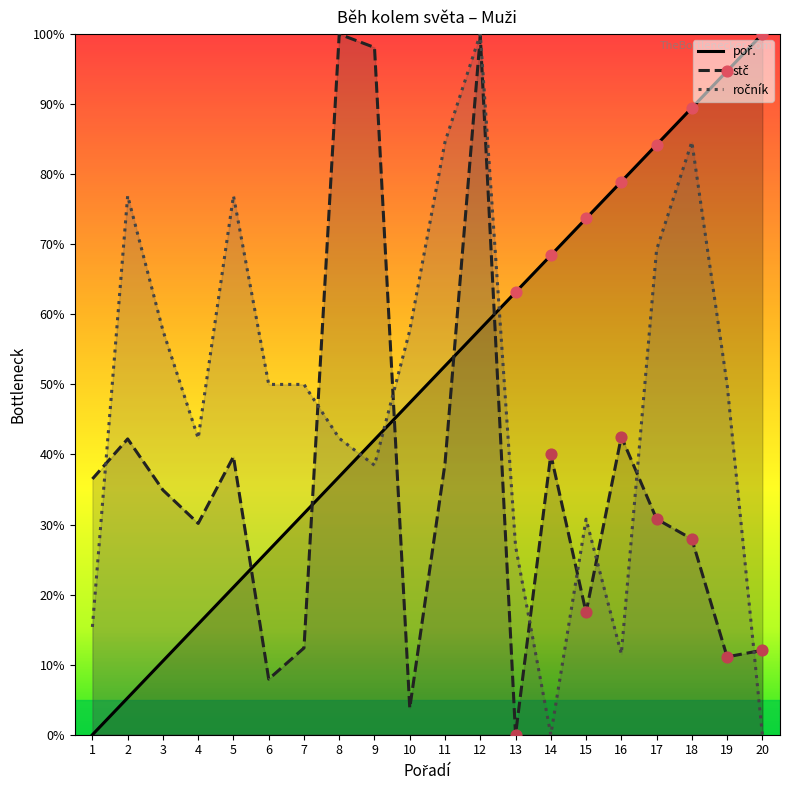

What are all the series names shown in the legend?

poř., stč, ročník